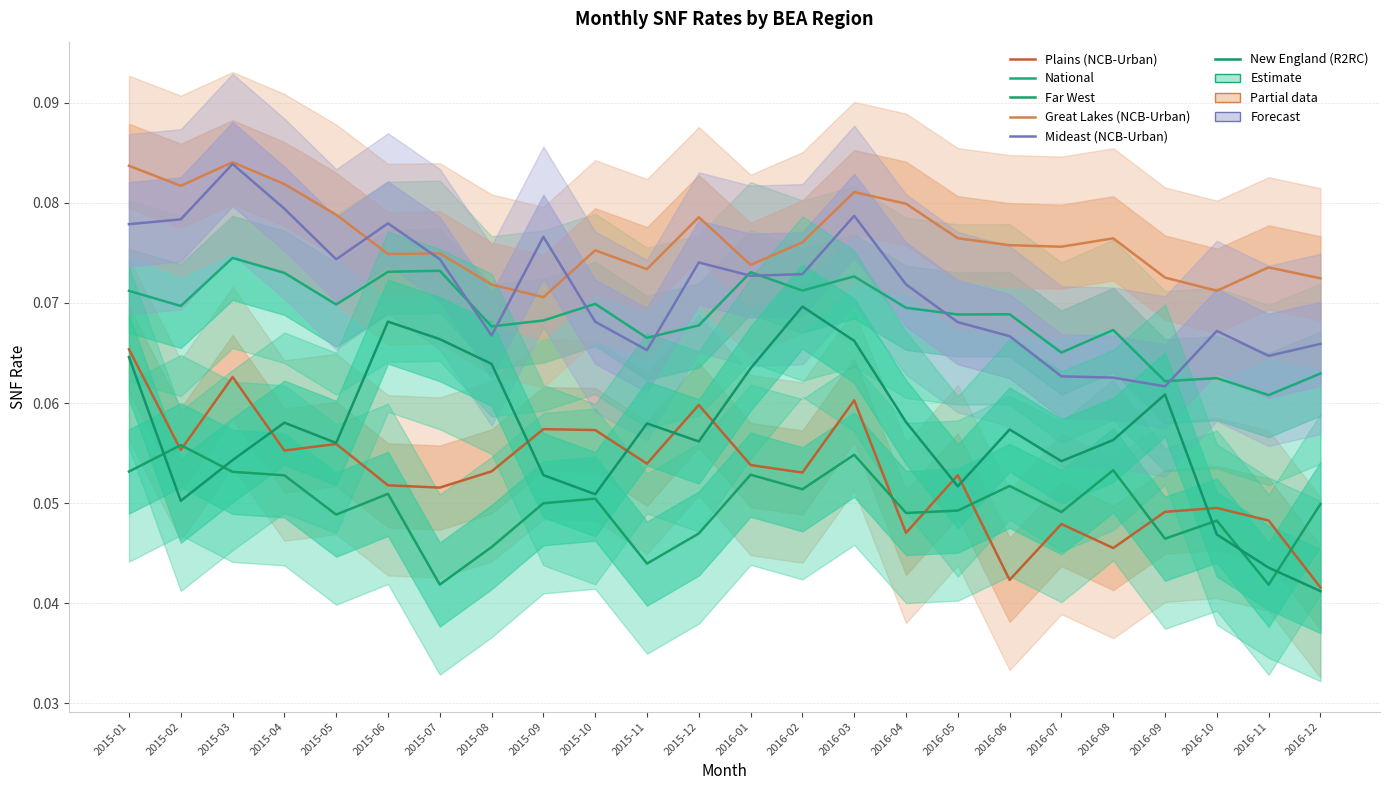

Reading left to right, transcribe all the data shown in this chart.

Plains (NCB-Urban): 0.1	0.1	0.1	0.1	0.1	0.1	0.1	0.1	0.1	0.1	0.1	0.1	0.1	0.1	0.1	0.0	0.1	0.0	0.0	0.0	0.0	0.0	0.0	0.0
National: 0.1	0.1	0.1	0.1	0.1	0.1	0.1	0.1	0.1	0.1	0.1	0.1	0.1	0.1	0.1	0.1	0.1	0.1	0.1	0.1	0.1	0.1	0.1	0.1
Far West: 0.1	0.1	0.1	0.1	0.0	0.1	0.0	0.0	0.0	0.1	0.0	0.0	0.1	0.1	0.1	0.0	0.0	0.1	0.0	0.1	0.0	0.0	0.0	0.0
Great Lakes (NCB-Urban): 0.1	0.1	0.1	0.1	0.1	0.1	0.1	0.1	0.1	0.1	0.1	0.1	0.1	0.1	0.1	0.1	0.1	0.1	0.1	0.1	0.1	0.1	0.1	0.1
Mideast (NCB-Urban): 0.1	0.1	0.1	0.1	0.1	0.1	0.1	0.1	0.1	0.1	0.1	0.1	0.1	0.1	0.1	0.1	0.1	0.1	0.1	0.1	0.1	0.1	0.1	0.1
New England (R2RC): 0.1	0.1	0.1	0.1	0.1	0.1	0.1	0.1	0.1	0.1	0.1	0.1	0.1	0.1	0.1	0.1	0.1	0.1	0.1	0.1	0.1	0.0	0.0	0.0